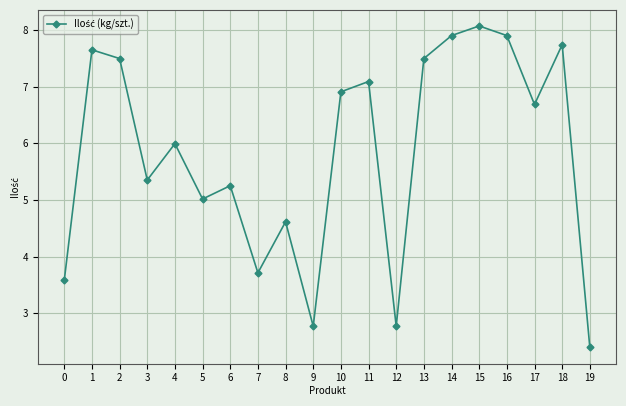

What is the maximum value shown in the chart?

8.1